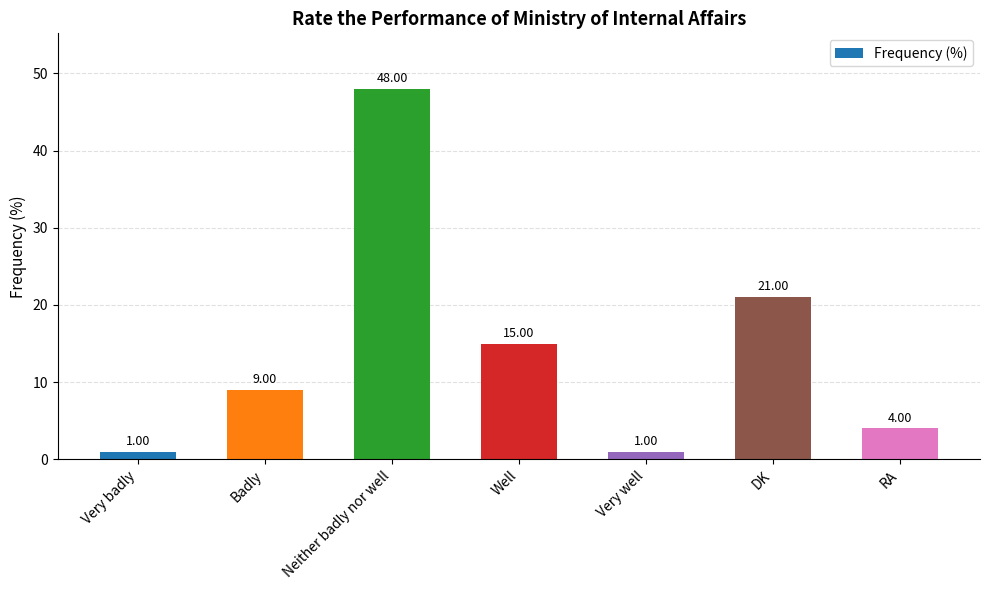

What is the label of the 5th bar from the left?

Very well